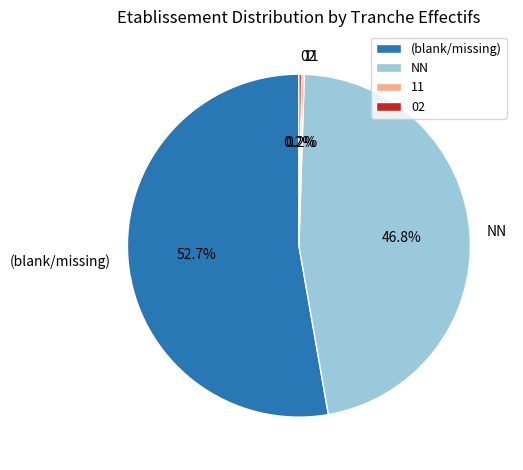

How much of the chart is everything except NN?

53.2%